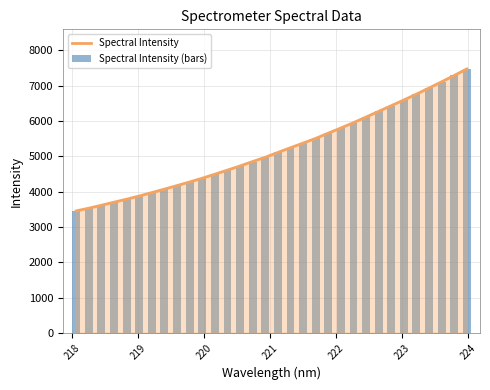

List the series in order of their peak value, highest first.

Spectral Intensity, Spectral Intensity (bars)